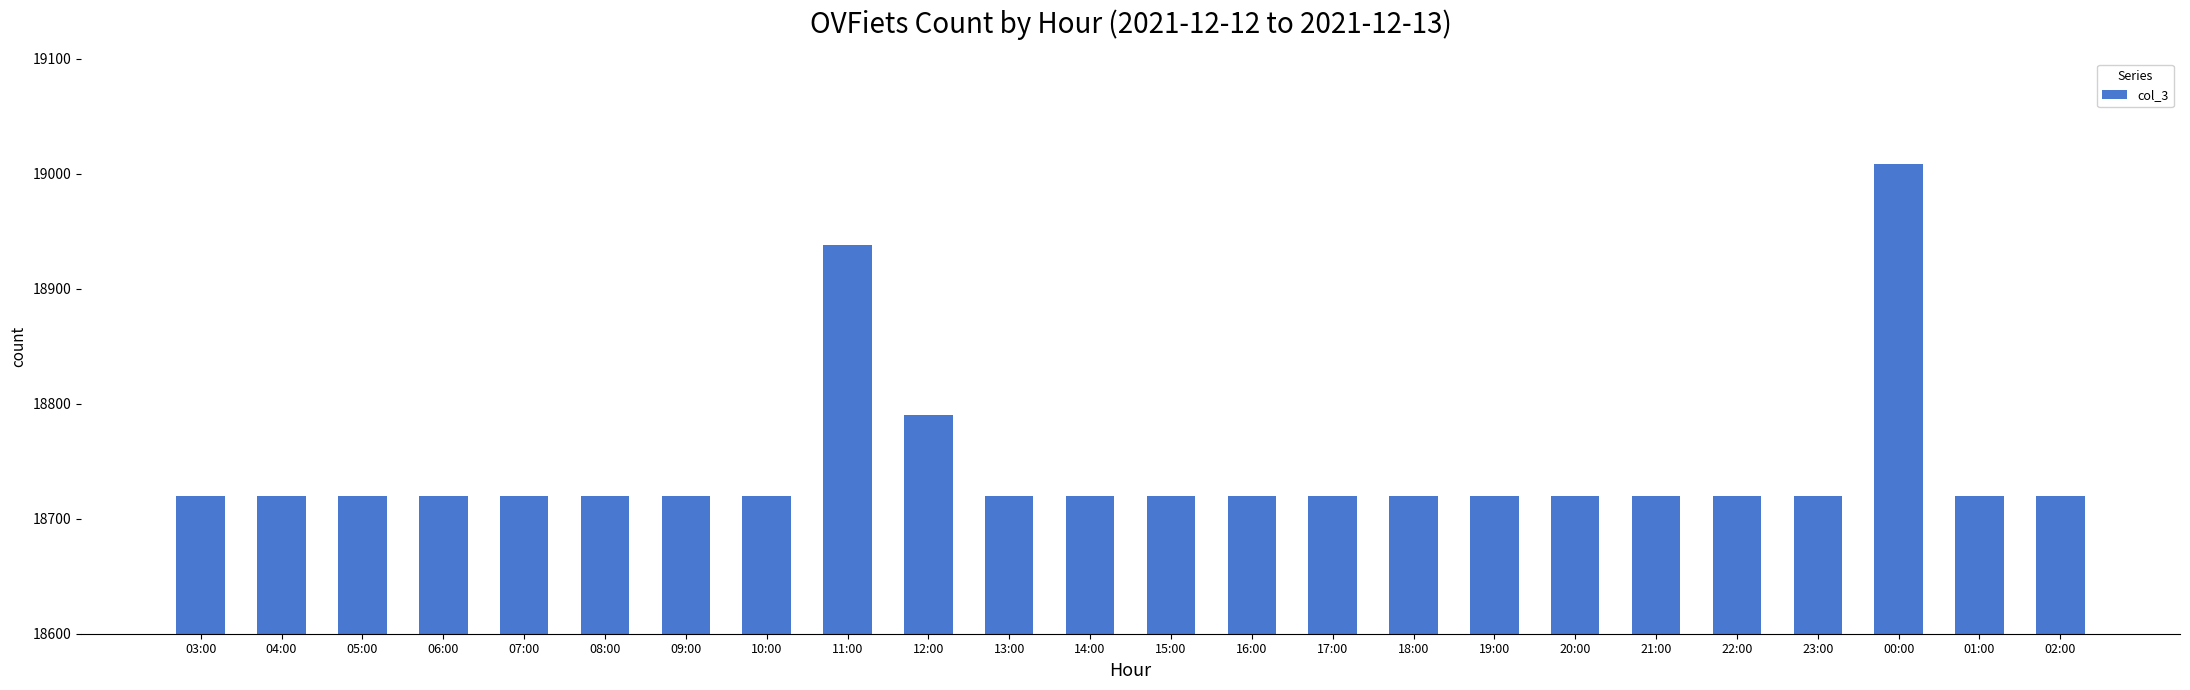

Reading left to right, extract all data points from this chart.

03:00=18720	04:00=18720	05:00=18720	06:00=18720	07:00=18720	08:00=18720	09:00=18720	10:00=18720	11:00=18938	12:00=18790	13:00=18720	14:00=18720	15:00=18720	16:00=18720	17:00=18720	18:00=18720	19:00=18720	20:00=18720	21:00=18720	22:00=18720	23:00=18720	00:00=19008	01:00=18720	02:00=18720